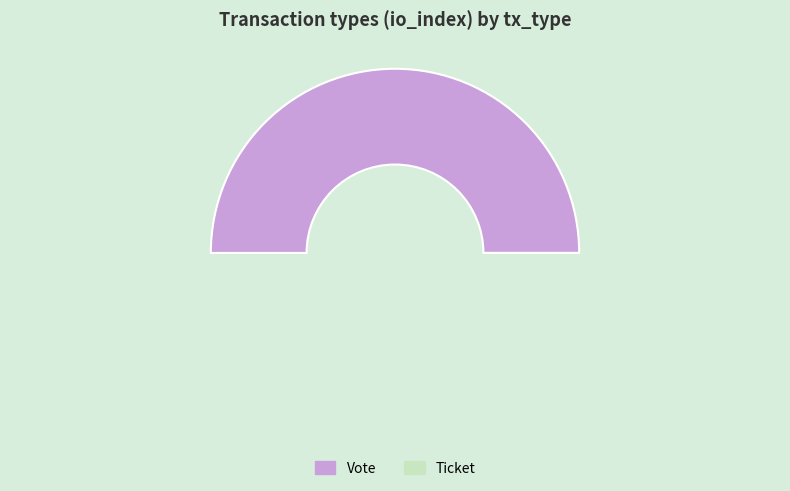

To the nearest percent, what is the difference between the Ticket and Vote slice percentages?

100%